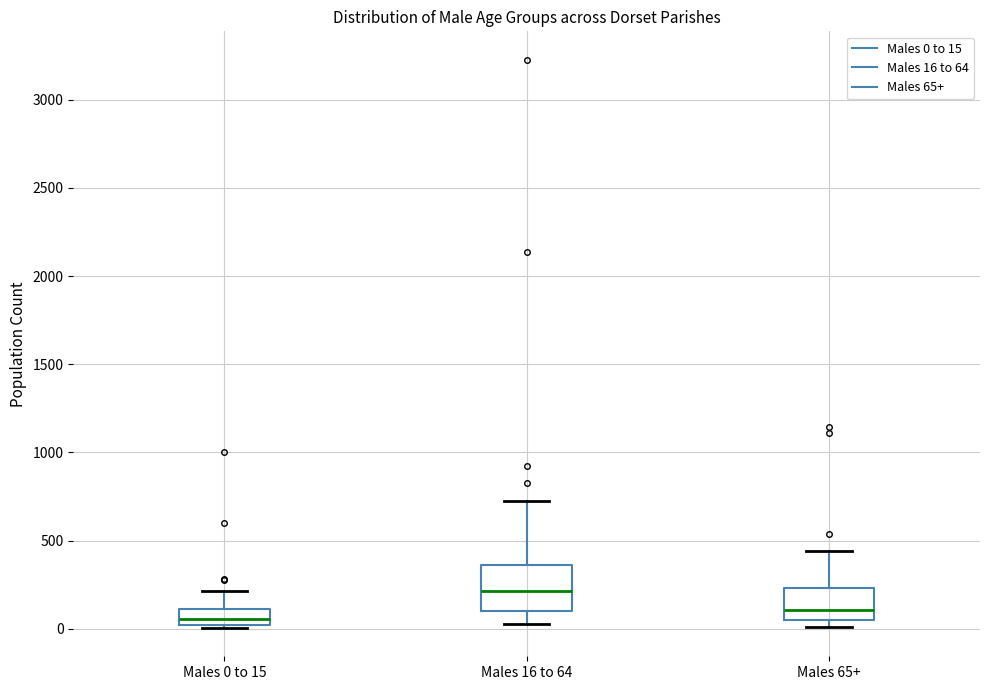

Reading left to right, transcribe this box plot: for each box, give where its median line is, the range the box spans, and where its two whiskers end, as read against the y-axis. The values are not printed on the chart, so give them approximately, as read against the axis.

Males 0 to 15: median 50, box 0 to 100, whiskers 0 (just below the box's lower edge) to 200
Males 16 to 64: median 200, box 100 to 350, whiskers 50 to 700
Males 65+: median 100, box 50 to 250, whiskers 0 to 450